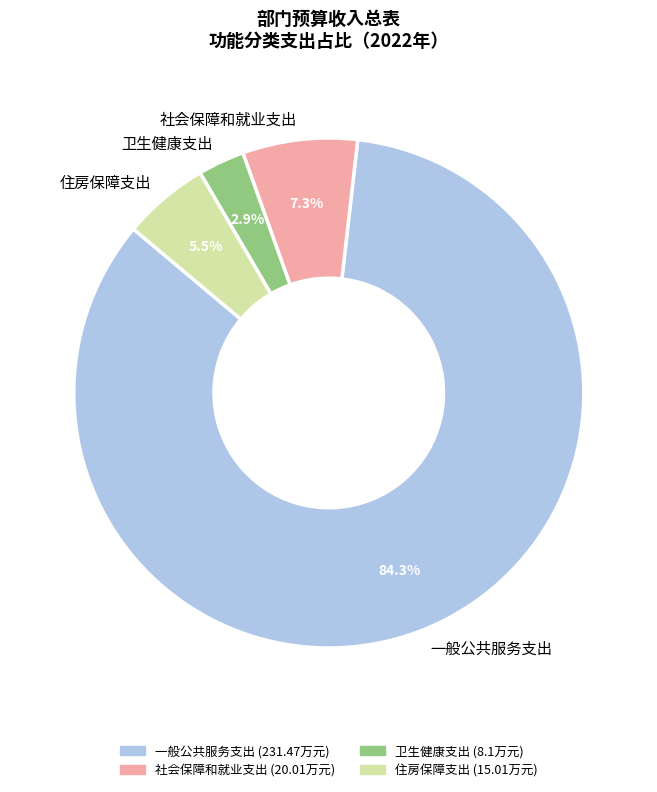

Count the number of slices in the pie.

4